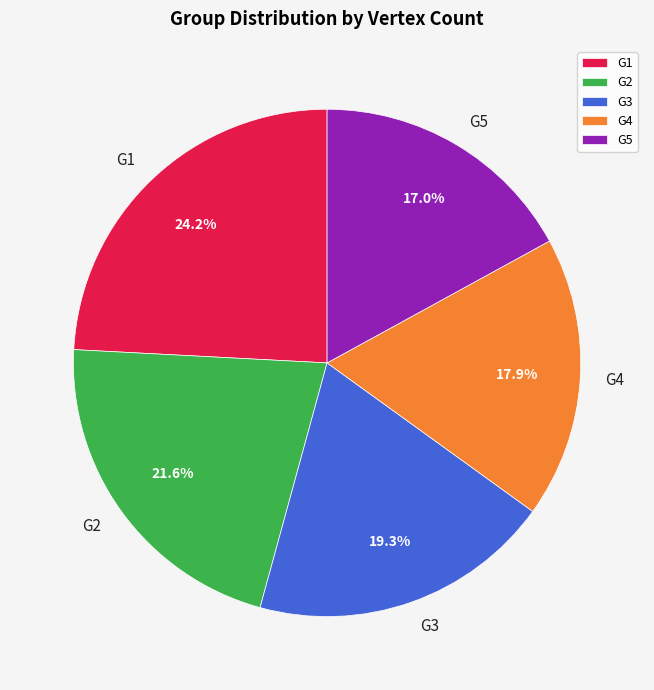

True or false: G5 accounts for 17% of the total.

True